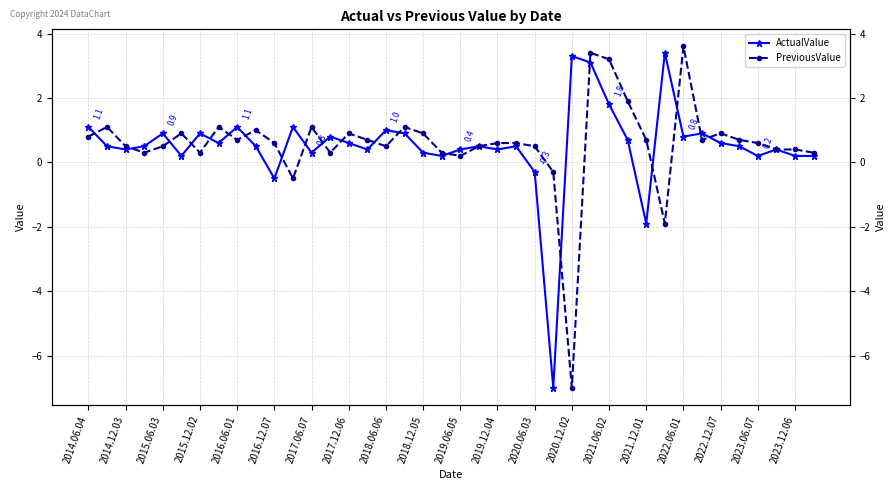

What is the difference between the maximum and minimum values in the PreviousValue series?

10.6